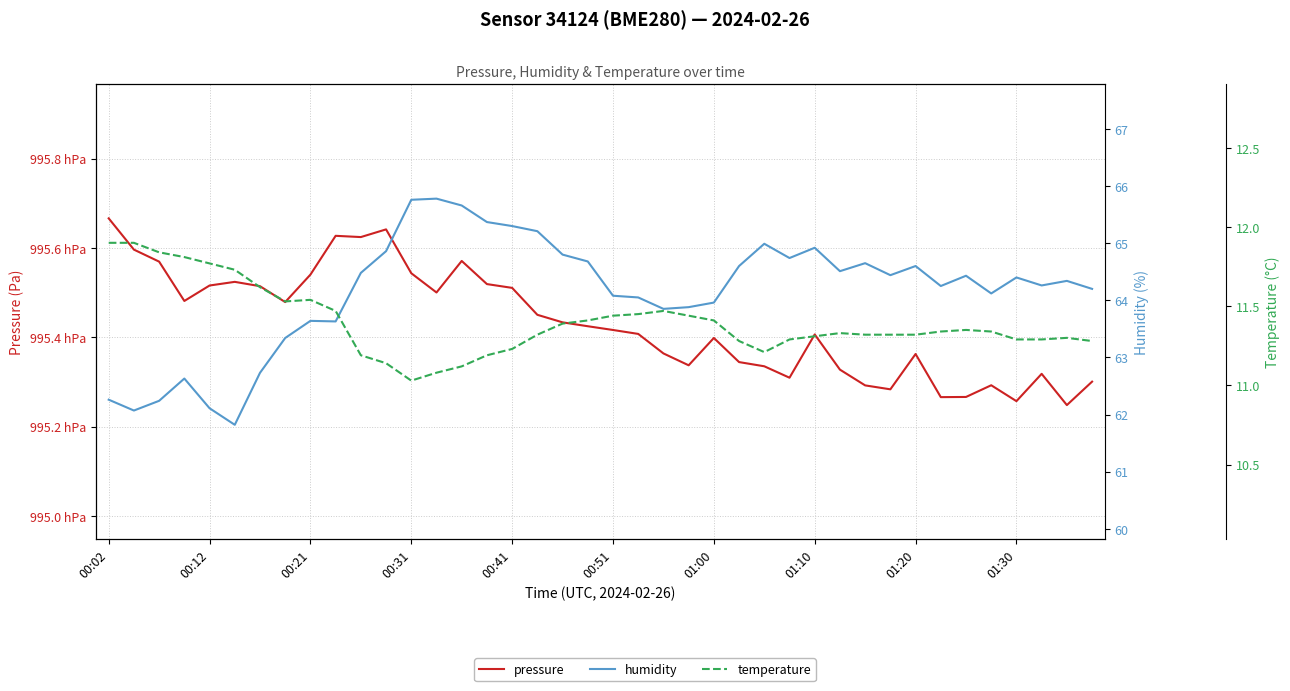

Which series has the widest spread of values?

pressure